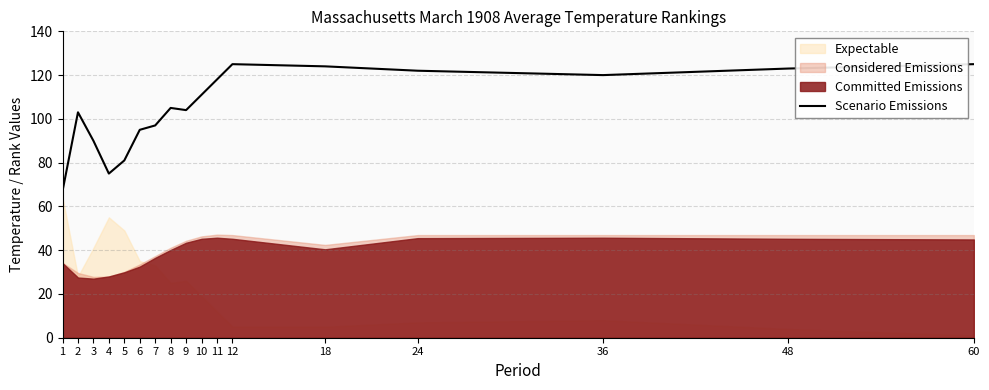

Where is the data nearest to the value 96?

6